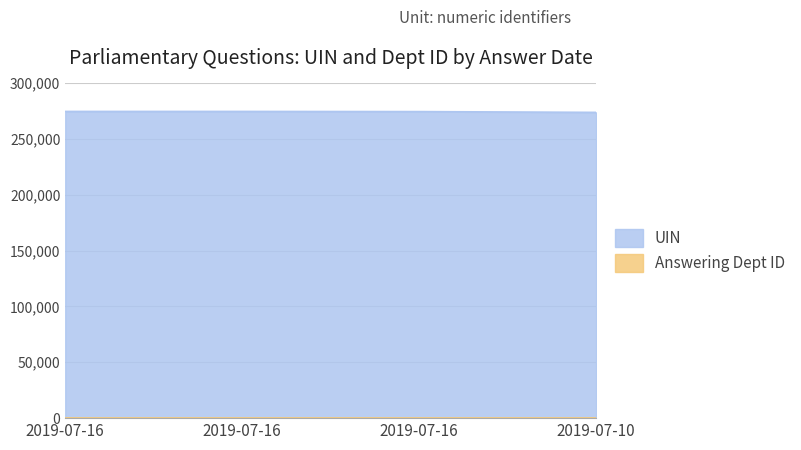

What is the maximum value shown in the chart?

274576